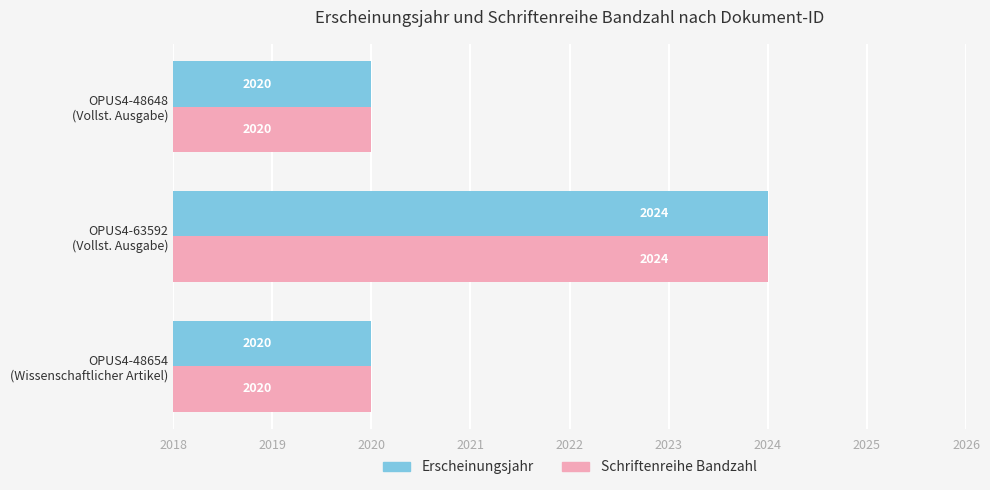

What is the minimum value for Erscheinungsjahr?

2020